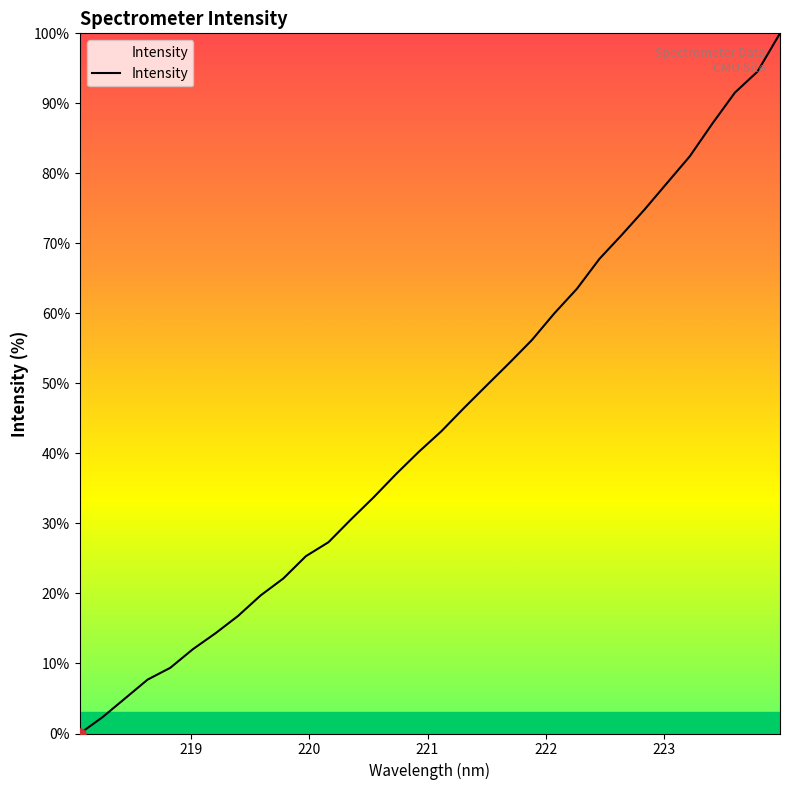

Reading right to left, extract all data points from this chart.

100.0	94.5	91.5	87.1	82.4	78.6	74.8	71.3	67.8	63.5	60.0	56.2	52.9	49.7	46.5	43.2	40.2	37.1	33.7	30.6	27.3	25.3	22.1	19.7	16.8	14.3	12.0	9.4	7.7	5.0	2.3	0.0